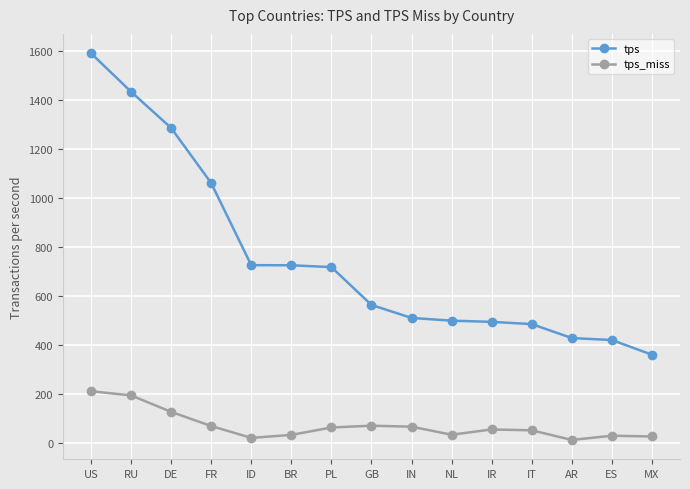

Read the tps_miss value at DE.

127.2